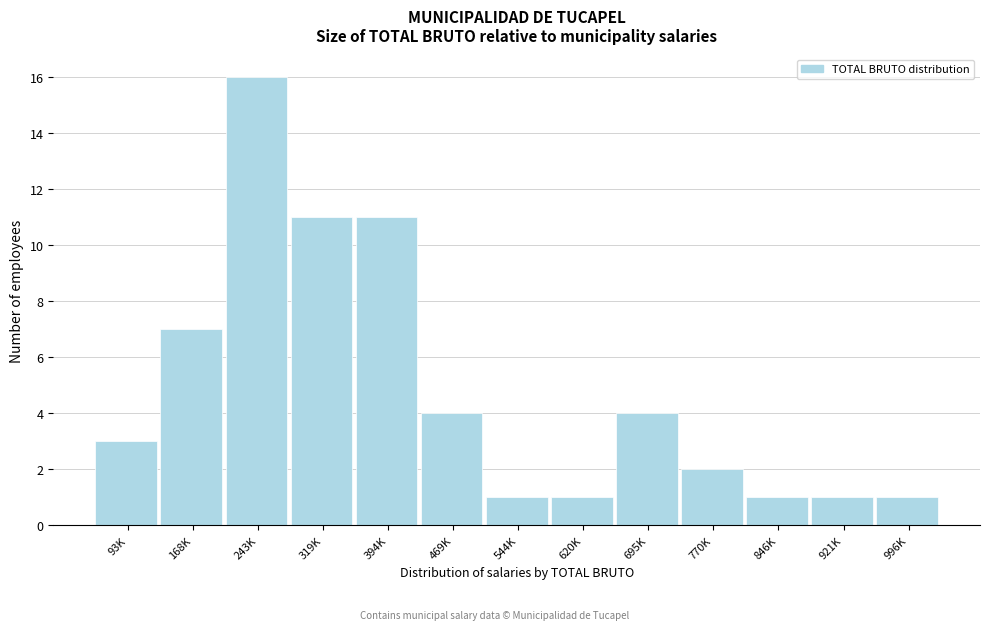

Reading left to right, list all the values displayed in this chart.

3	7	16	11	11	4	1	1	4	2	1	1	1